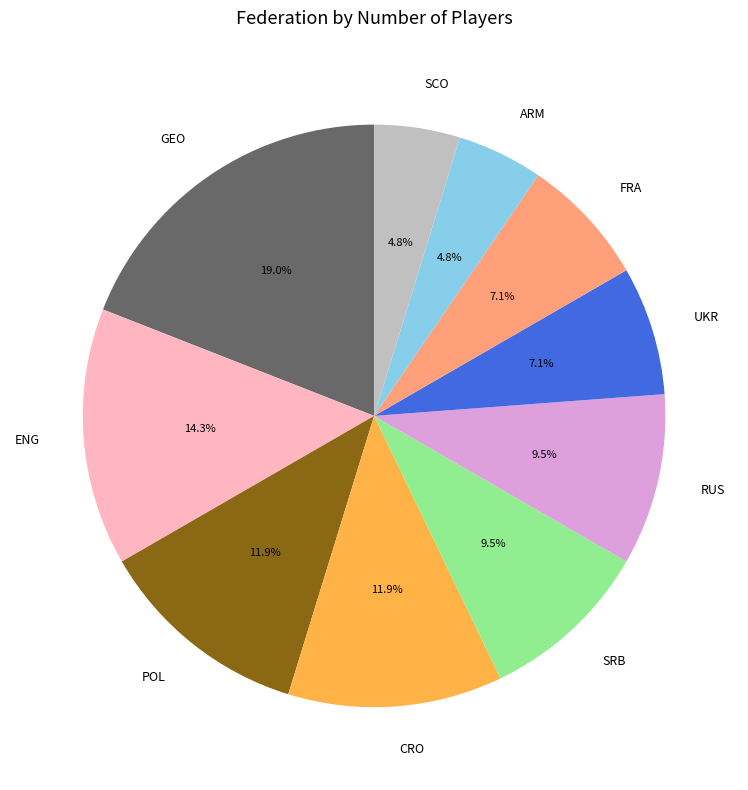

What portion of the pie excludes POL?

88.1%